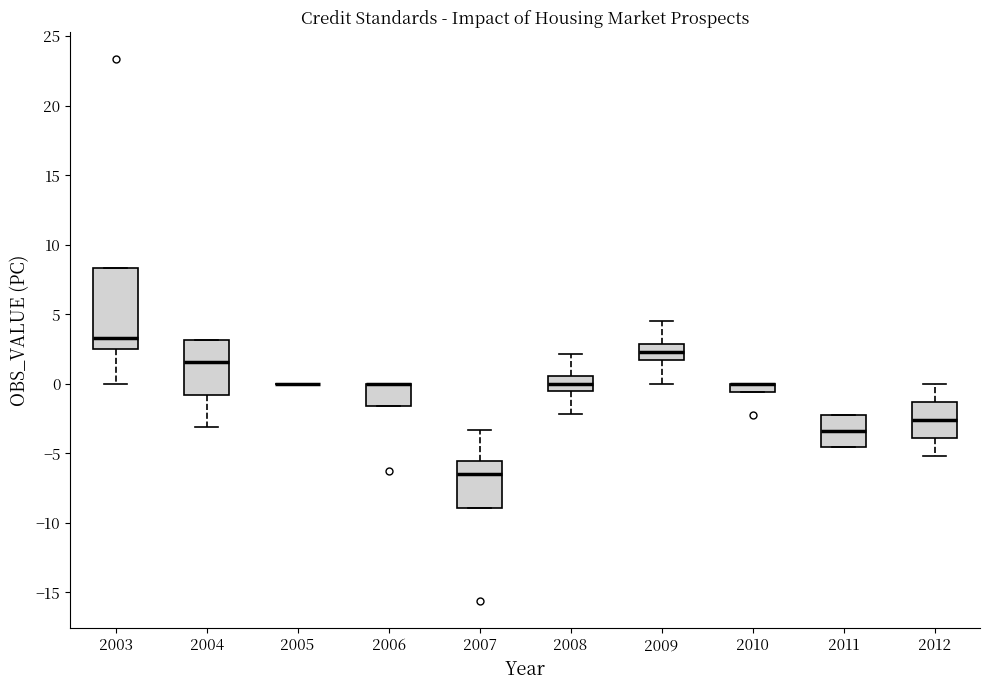

Which box is the tallest, from its lower edge to its upper edge?

2003